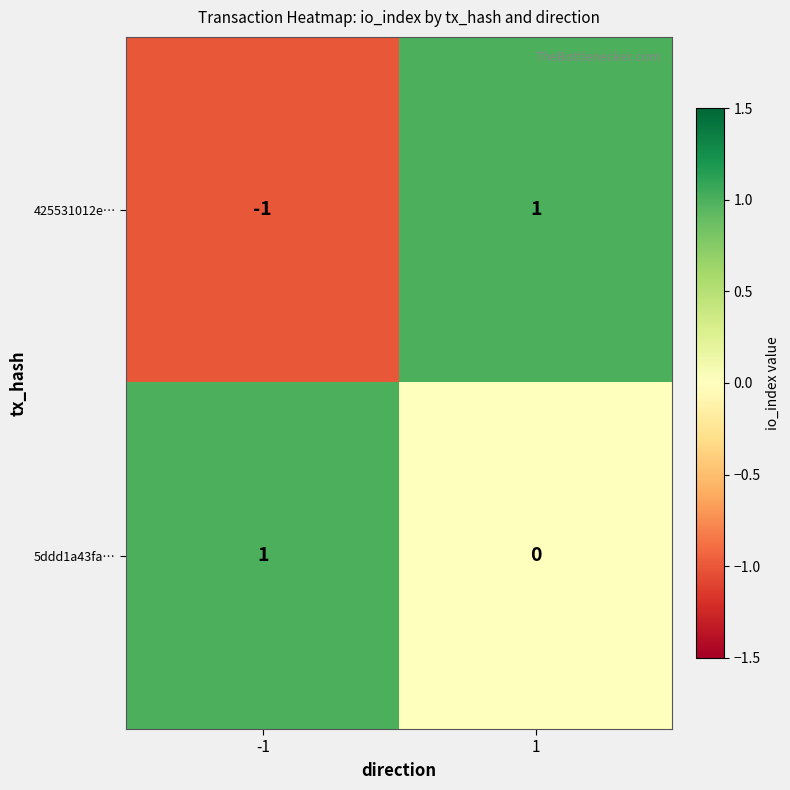

Reading right to left, transcribe all the data shown in this chart.

425531012e…: 1=1	-1=-1
5ddd1a43fa…: 1=0	-1=1